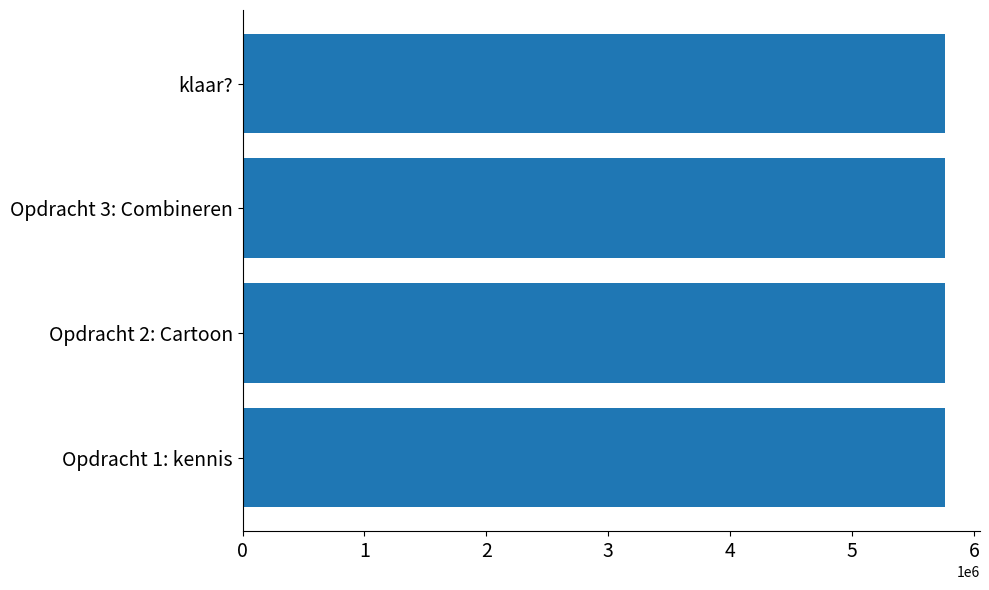

The chart shows a value of 5761747 at klaar?. True or false?

True